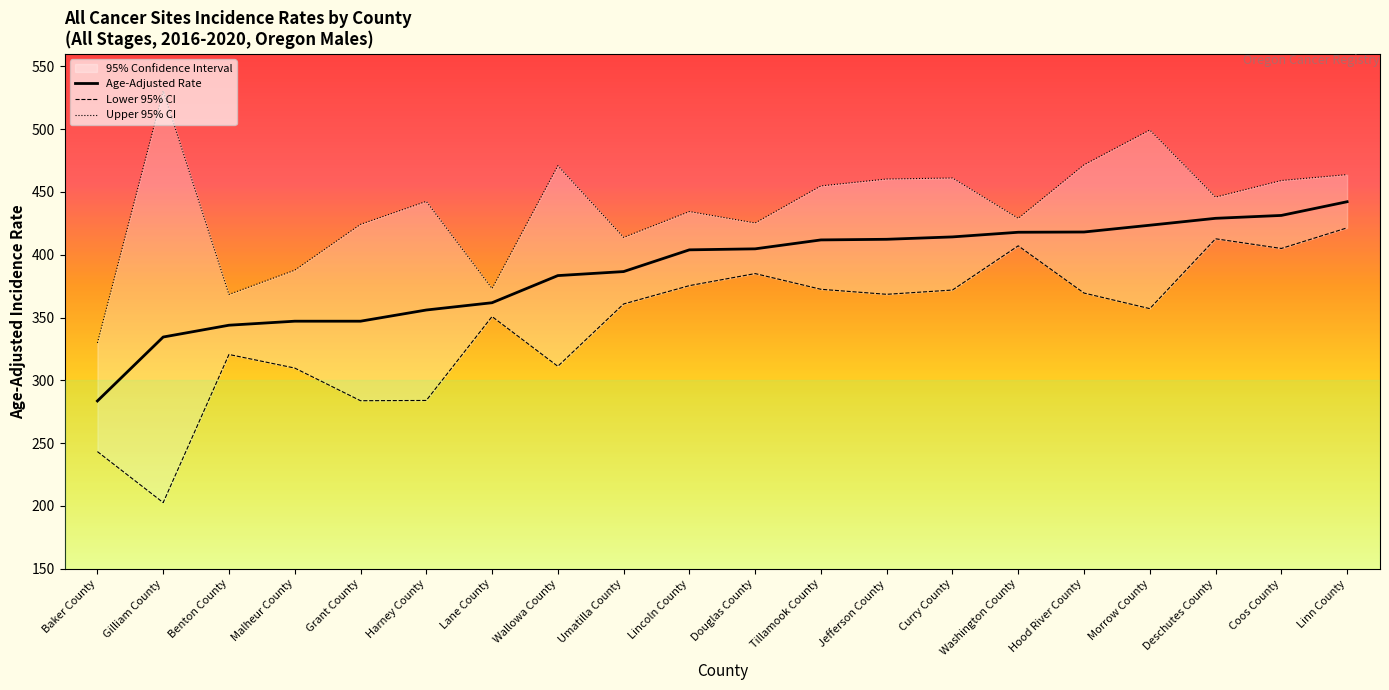

List the labels in order of Upper 95% CI value, largest first.

Gilliam County, Morrow County, Hood River County, Wallowa County, Linn County, Curry County, Jefferson County, Coos County, Tillamook County, Deschutes County, Harney County, Lincoln County, Washington County, Douglas County, Grant County, Umatilla County, Malheur County, Lane County, Benton County, Baker County